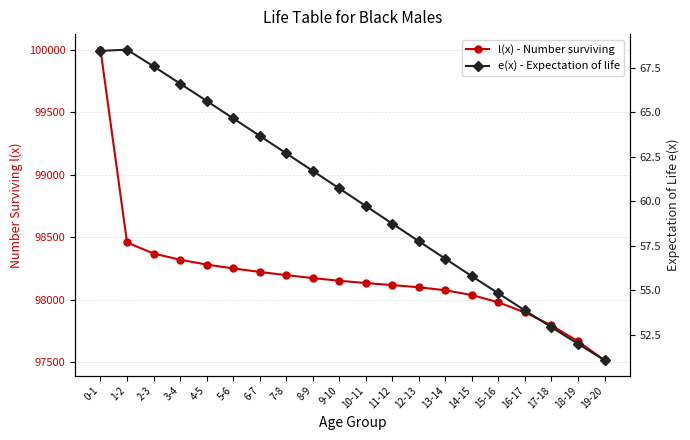

Which series has the largest range (max minus min)?

l(x) - Number surviving